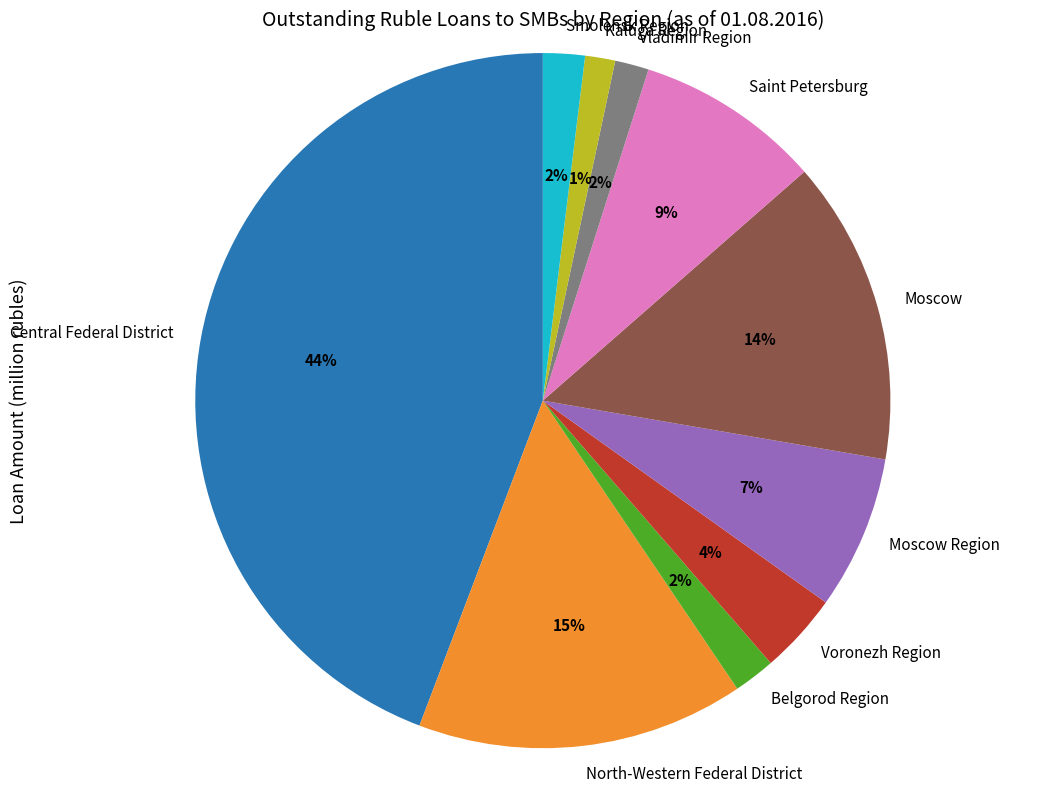

Approximately how many times larger is the value at Smolensk Region compared to Moscow?

0.1